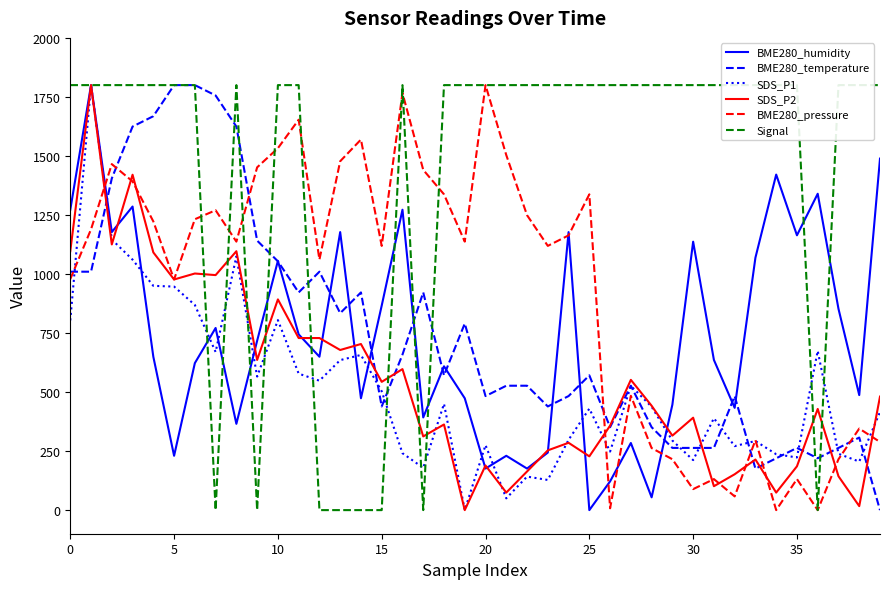

List the series in order of their peak value, highest first.

BME280_humidity, BME280_temperature, SDS_P1, SDS_P2, BME280_pressure, Signal